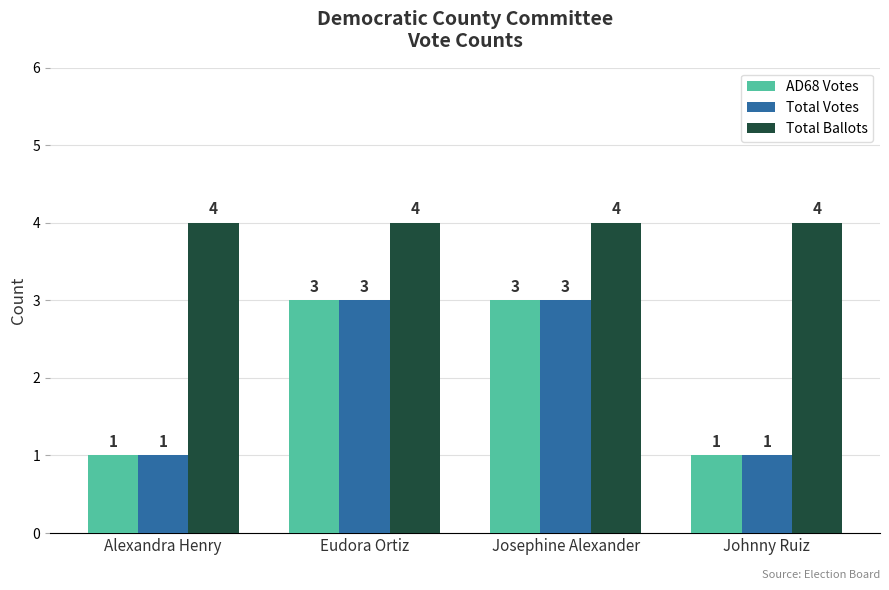

What position from the right is Johnny Ruiz?

1